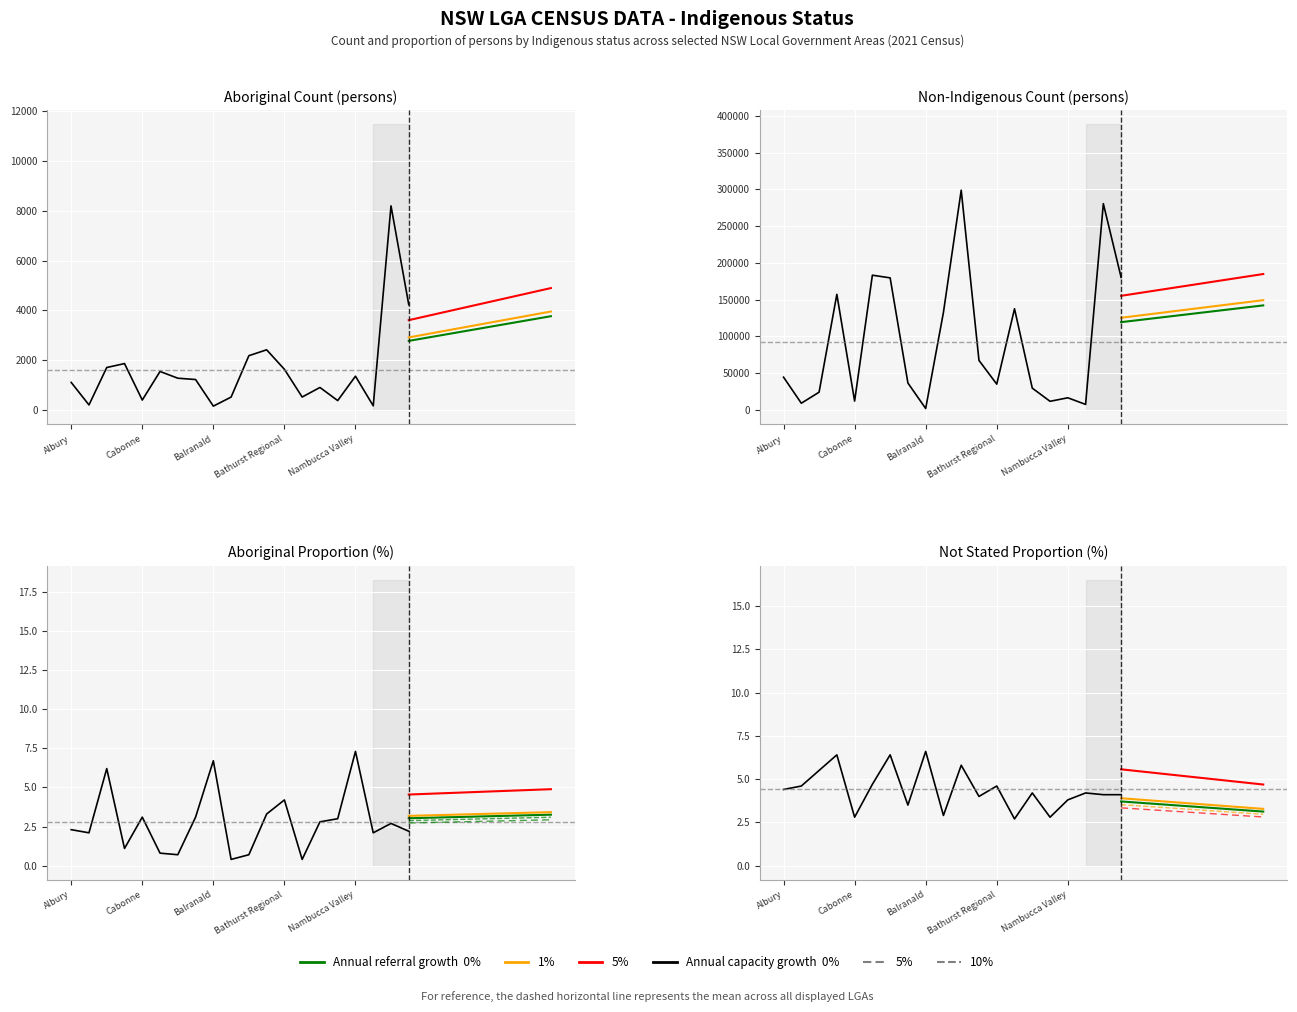

What is the average value of the Aboriginal and/or Torres Strait Islander series?

1599